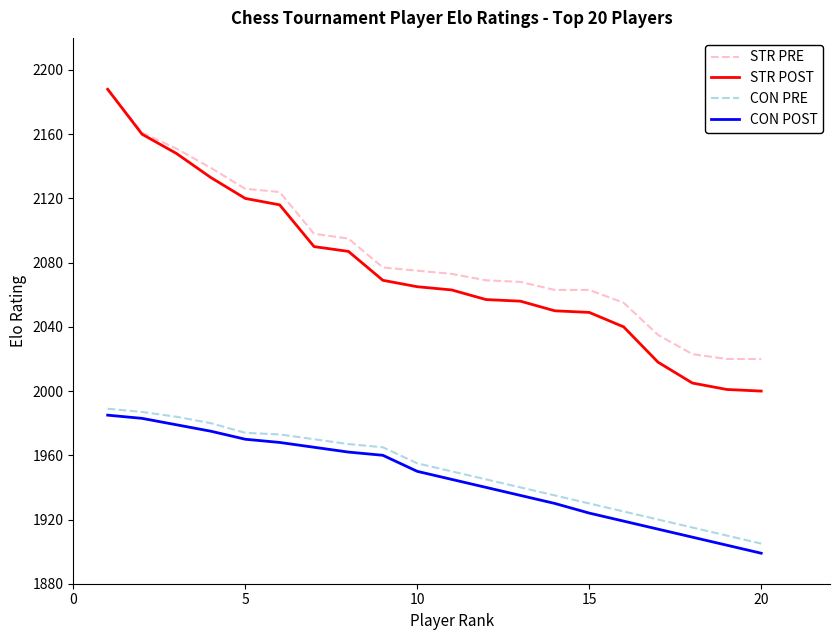

Which series has the widest spread of values?

STR POST